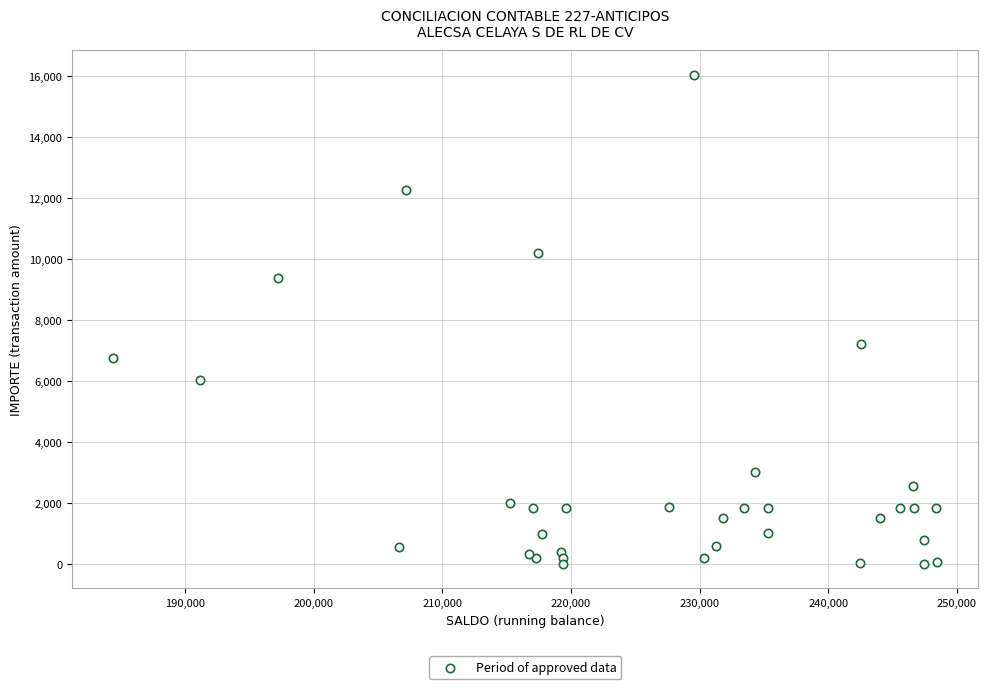

What Y value in the scatter plot is closest to 8026?

7219.7